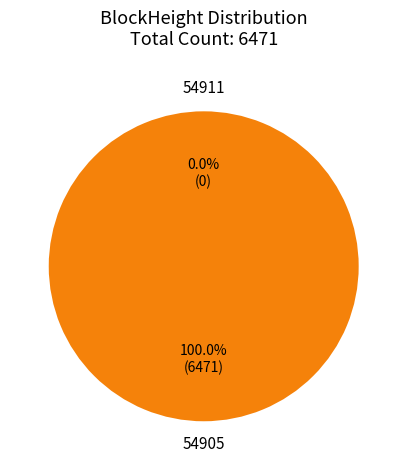

What is the majority slice?

54905